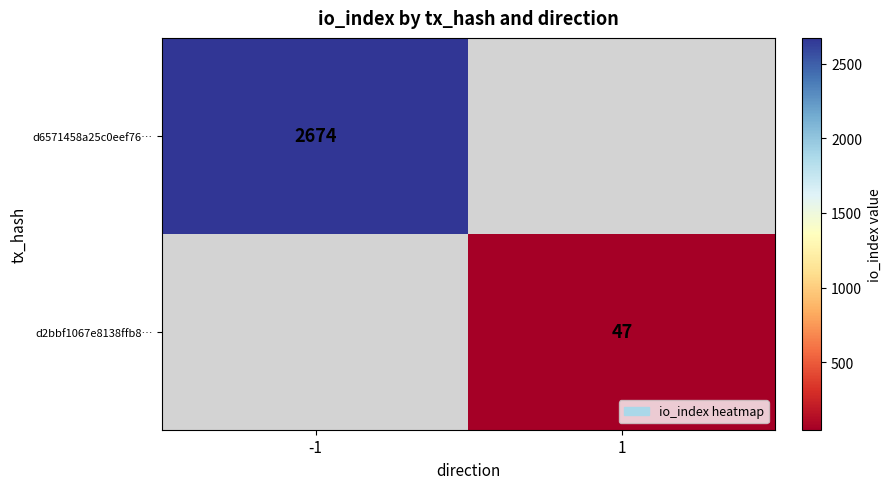

What is the smallest value displayed?

47.0